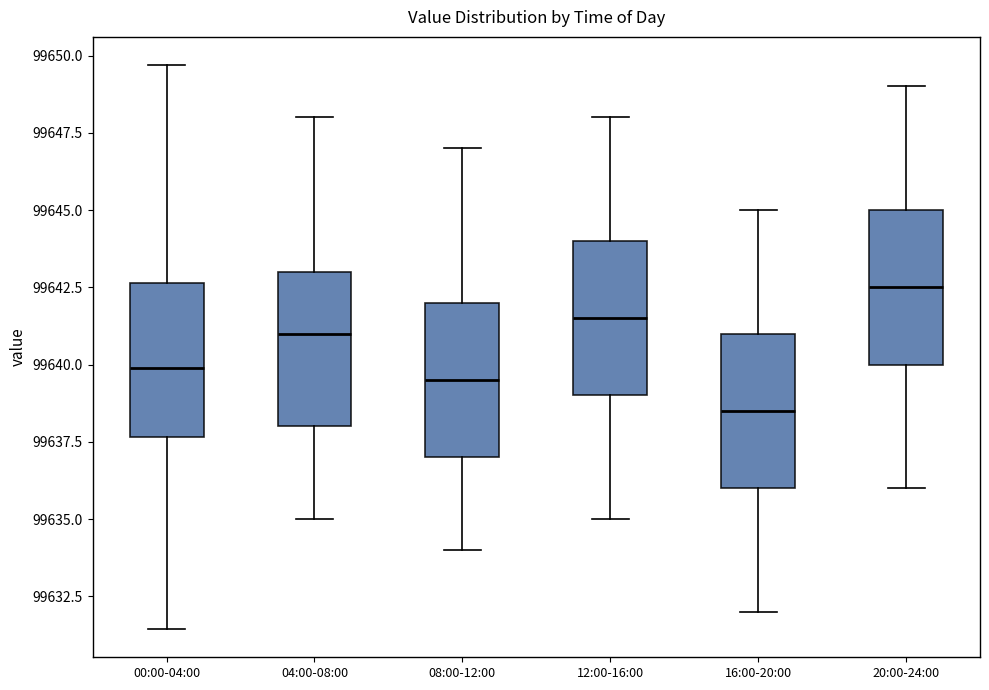

Where is the lower edge of the box for 00:00-04:00 on the y-axis? The values are not printed on the chart, so give them approximately, as read against the axis.

99637.5